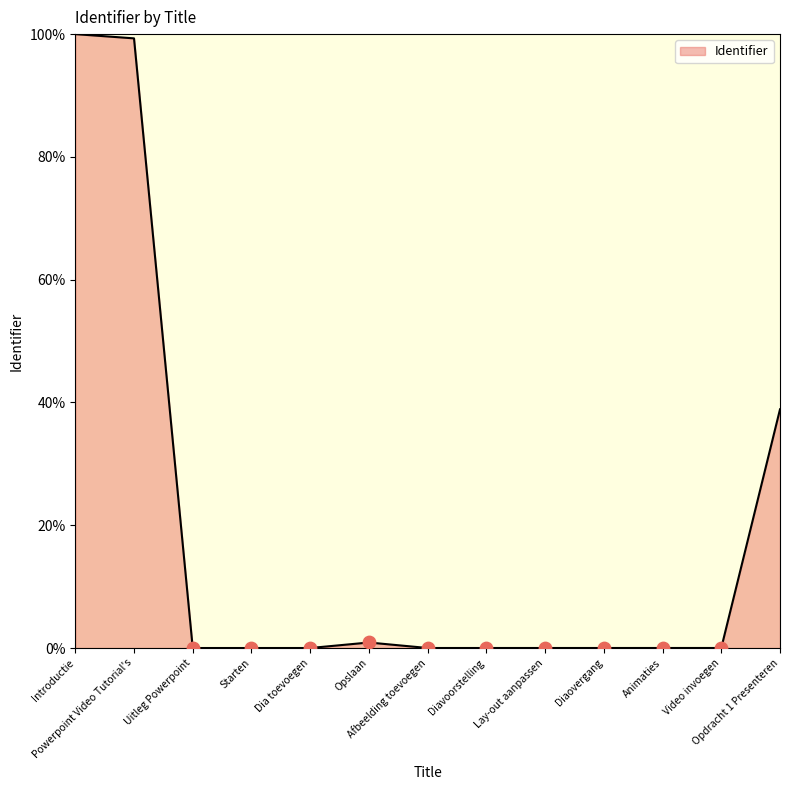

What is the change in value from Opslaan to Lay-out aanpassen?

-0.9